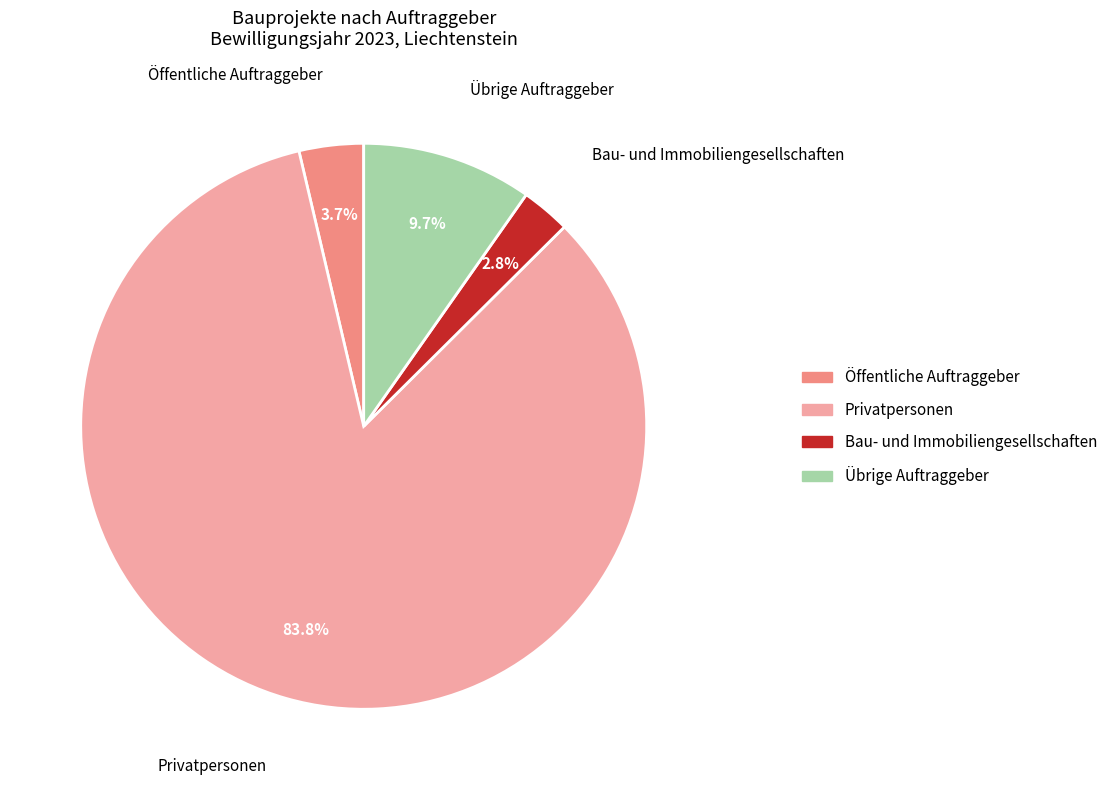

What percentage do Privatpersonen and Bau- und Immobiliengesellschaften together represent?

86.6%